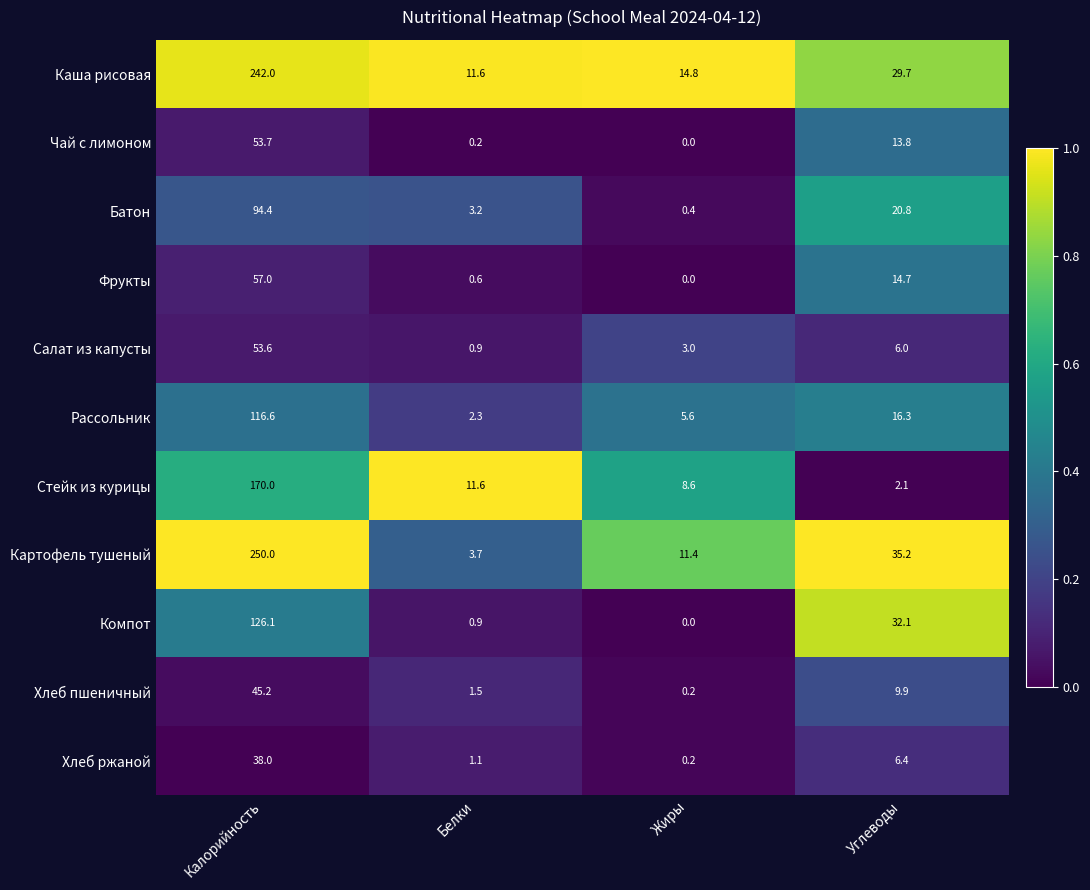

What is the difference between the Батон values at Белки and Углеводы?

17.6